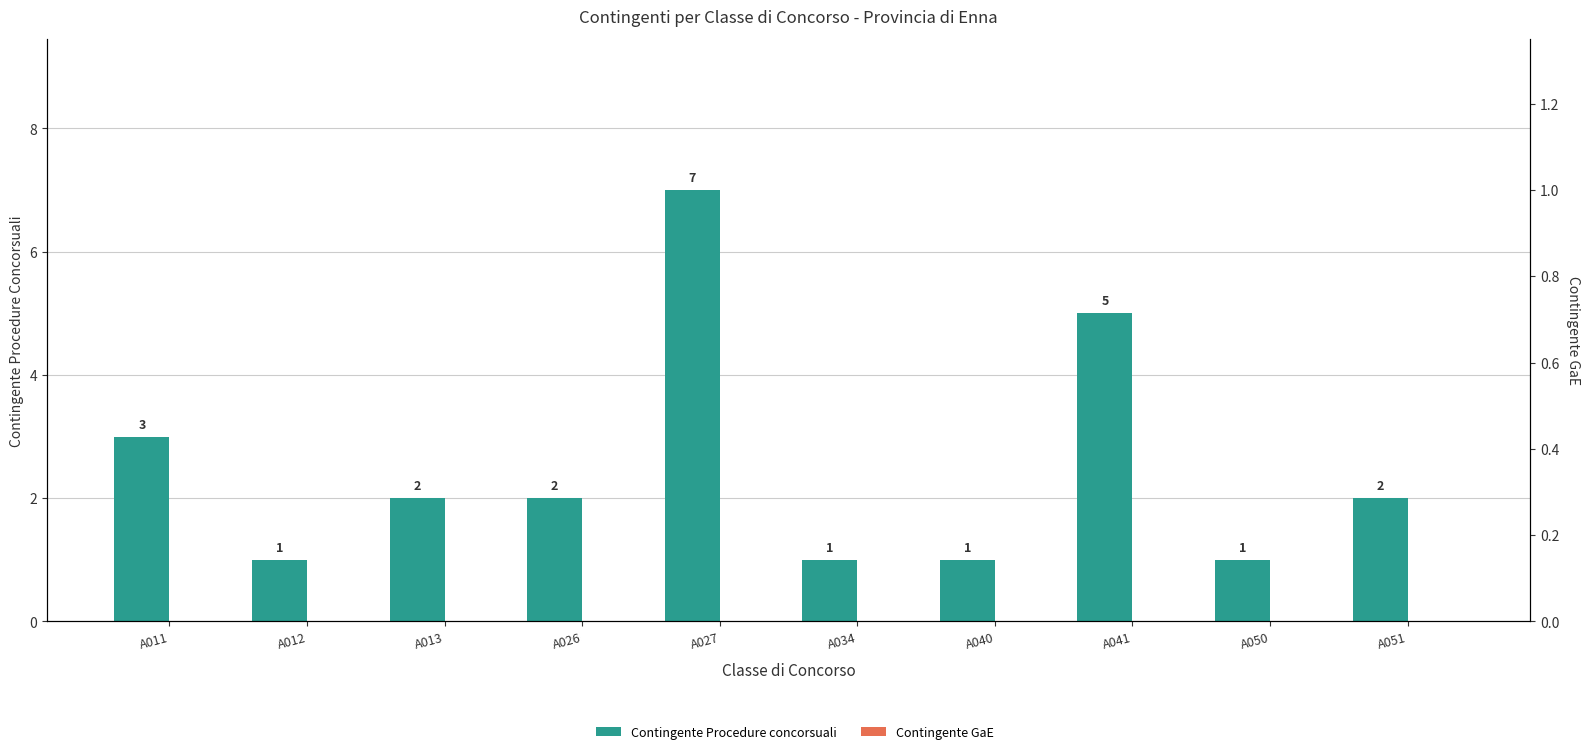

Reading right to left, transcribe all the data shown in this chart.

Contingente Procedure concorsuali: A051=2	A050=1	A041=5	A040=1	A034=1	A027=7	A026=2	A013=2	A012=1	A011=3
Contingente GaE: A051=0	A050=0	A041=0	A040=0	A034=0	A027=0	A026=0	A013=0	A012=0	A011=0